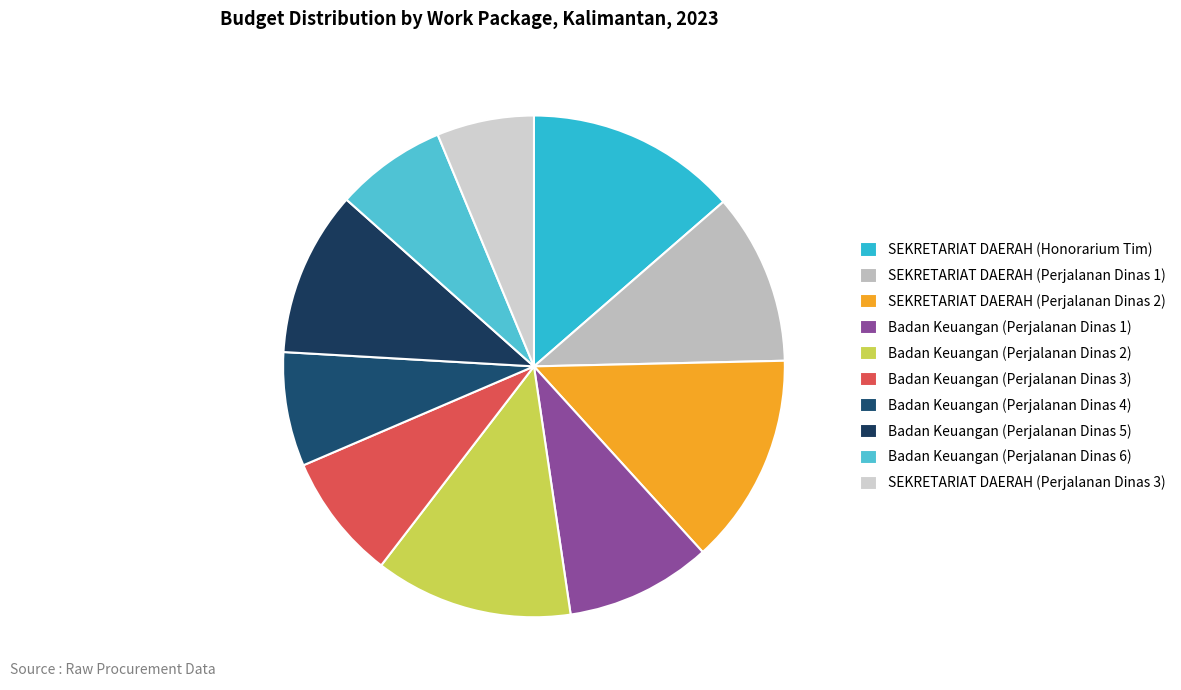

To the nearest percent, what portion does SEKRETARIAT DAERAH (Perjalanan Dinas 2) represent?

14%